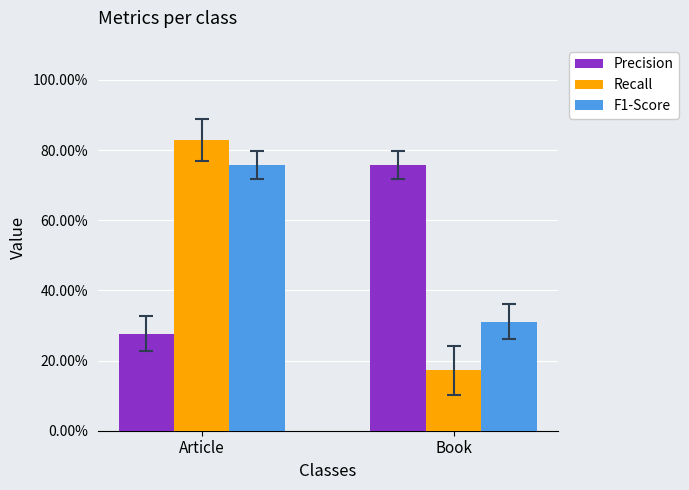

At which label is Recall closest to 0?

Book